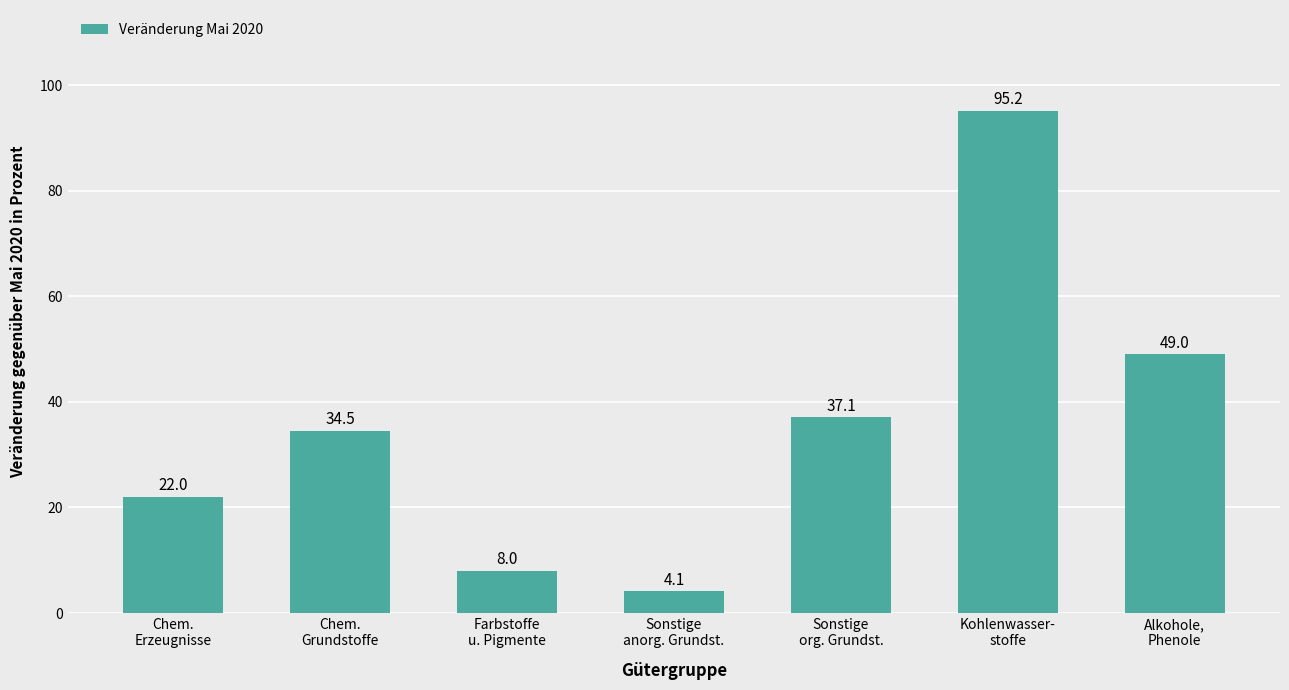

How many data points are above 34?

4